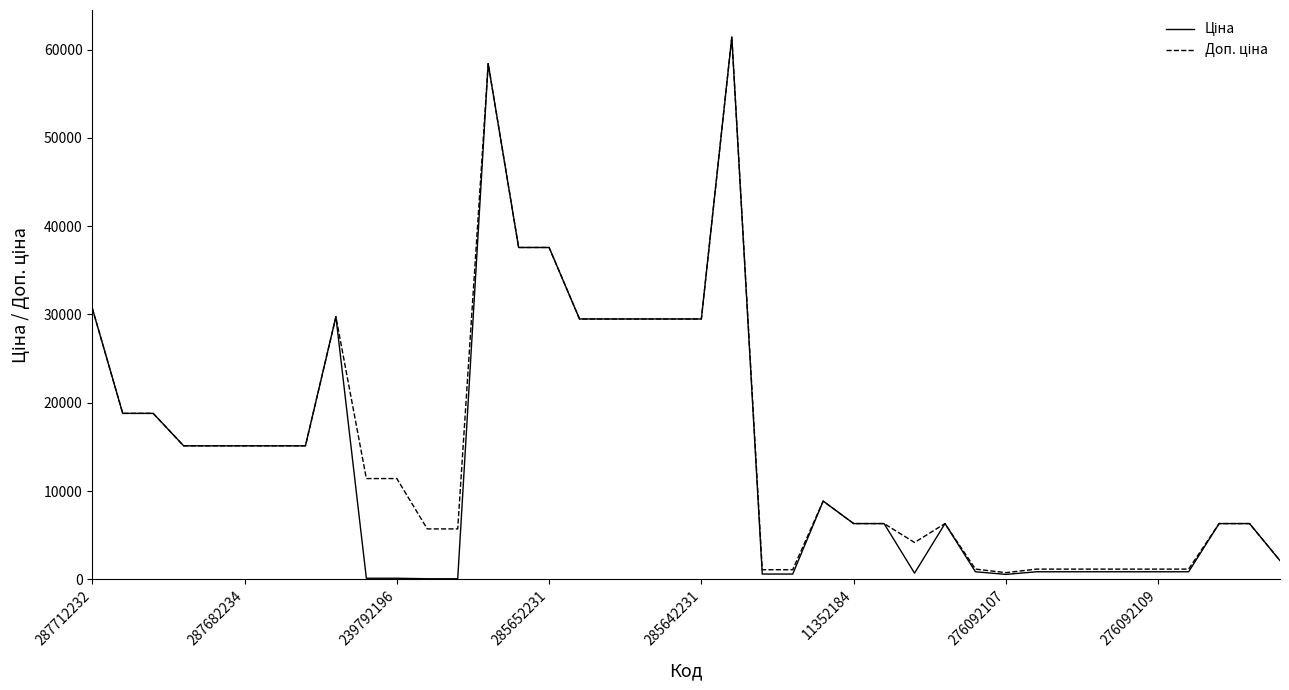

What is the maximum value shown in the chart?

61434.3